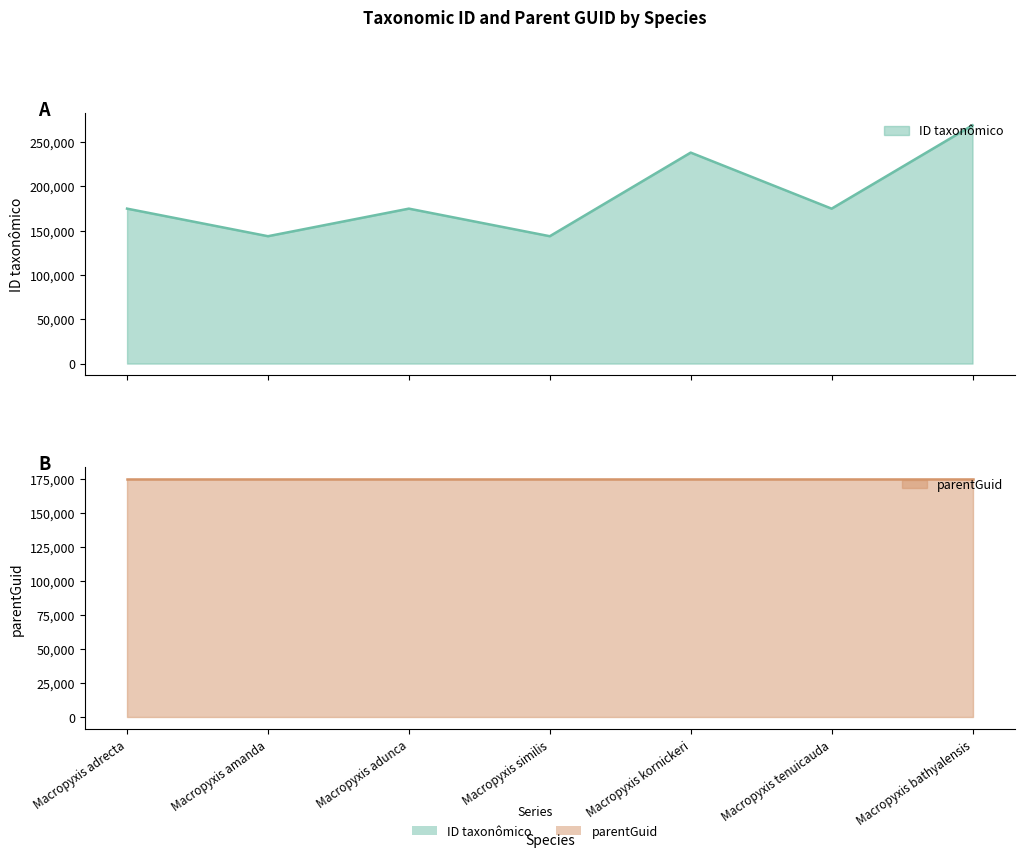

List the labels in order of value, smallest first.

Macropyxis similis, Macropyxis amanda, Macropyxis tenuicauda, Macropyxis adrecta, Macropyxis adunca, Macropyxis kornickeri, Macropyxis bathyalensis